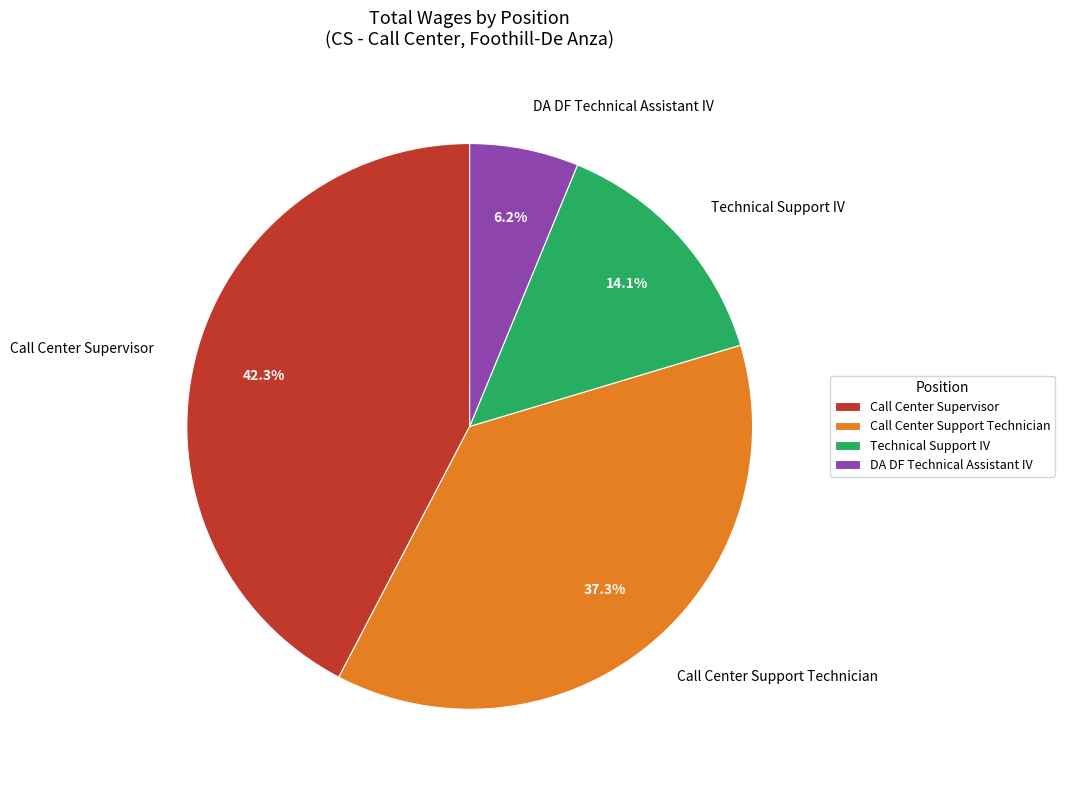

To the nearest percent, what percentage of the pie is DA DF Technical Assistant IV?

6%